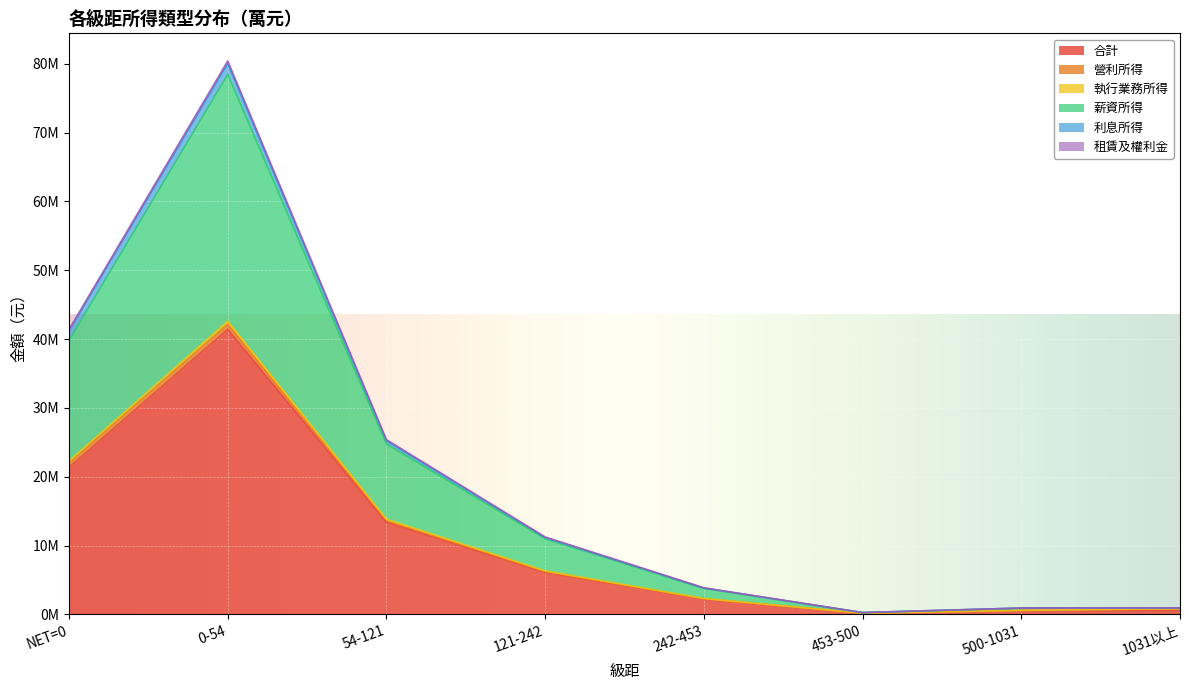

What is the lowest value of the 薪資所得 series?

263598